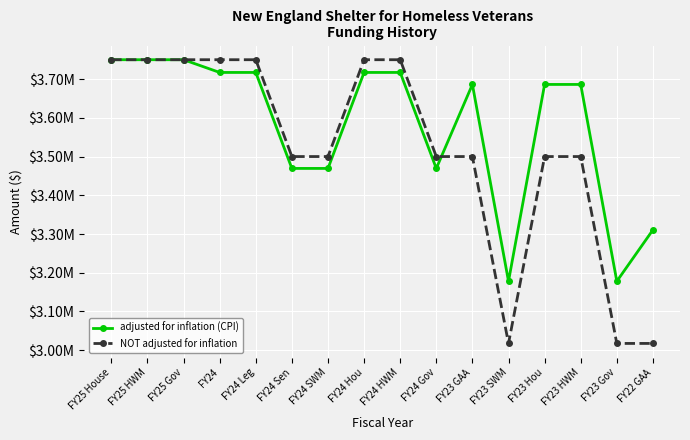

Is it true that adjusted for inflation (CPI) equals 1236398 at FY24?

False